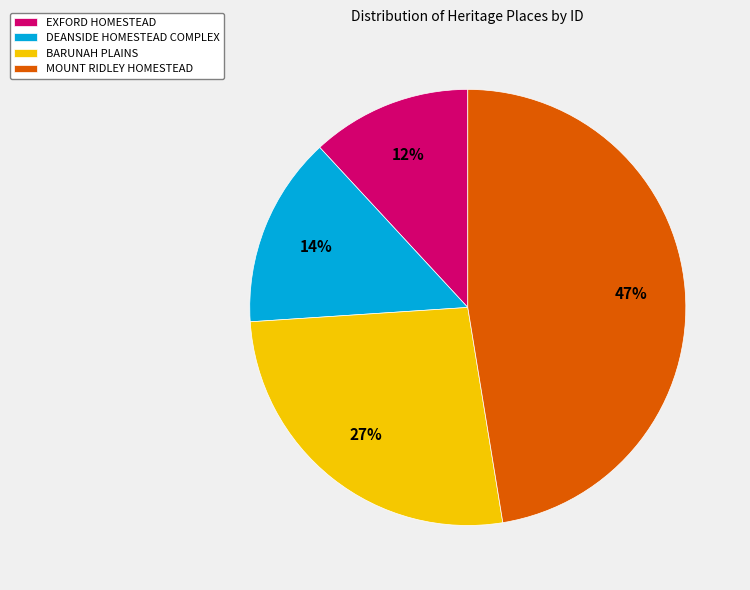

Is the sum of MOUNT RIDLEY HOMESTEAD and BARUNAH PLAINS greater than half?

Yes